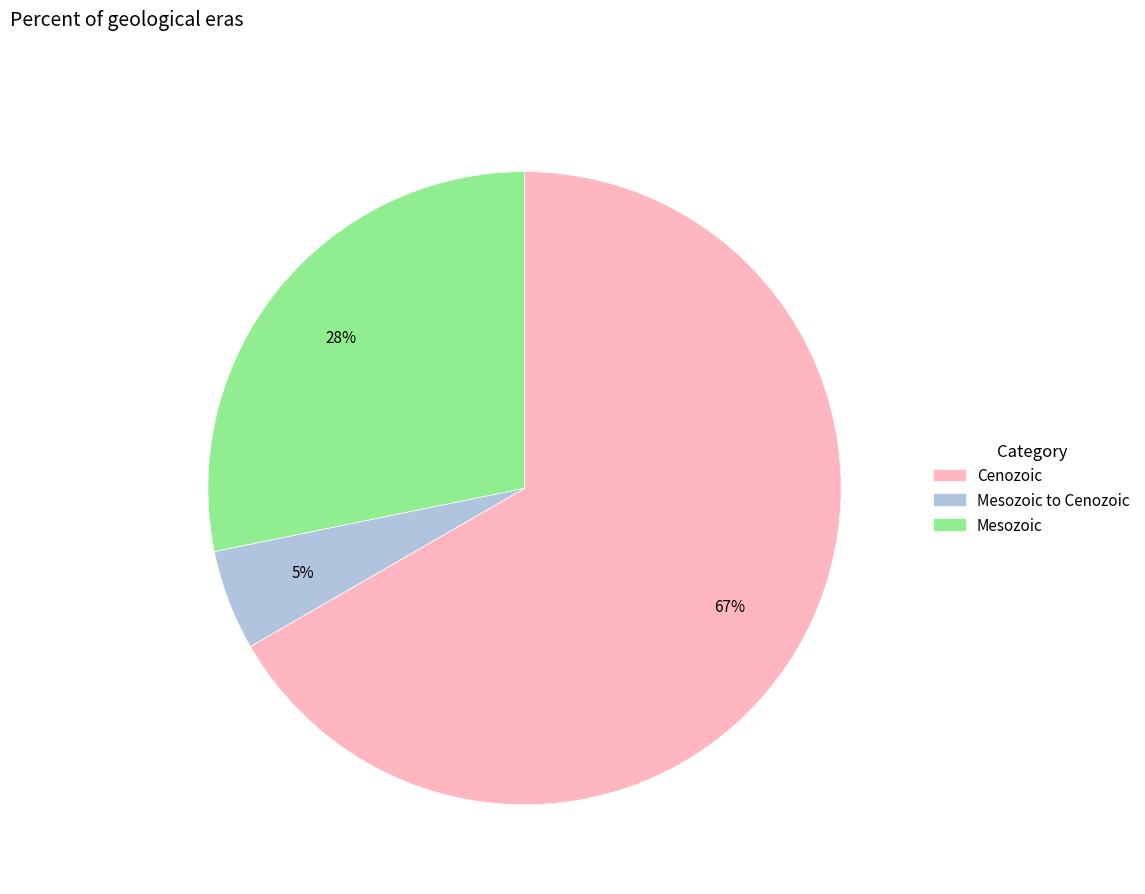

Is there a majority slice in this chart?

Yes